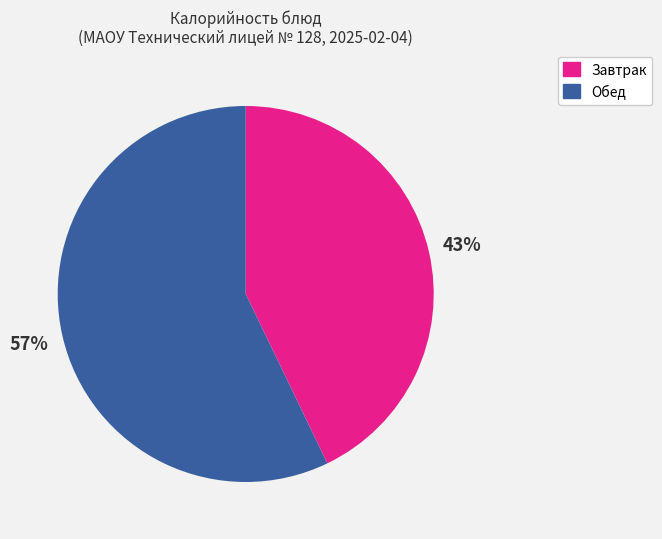

To the nearest percent, what is the difference between the largest and smallest slice percentages?

14%